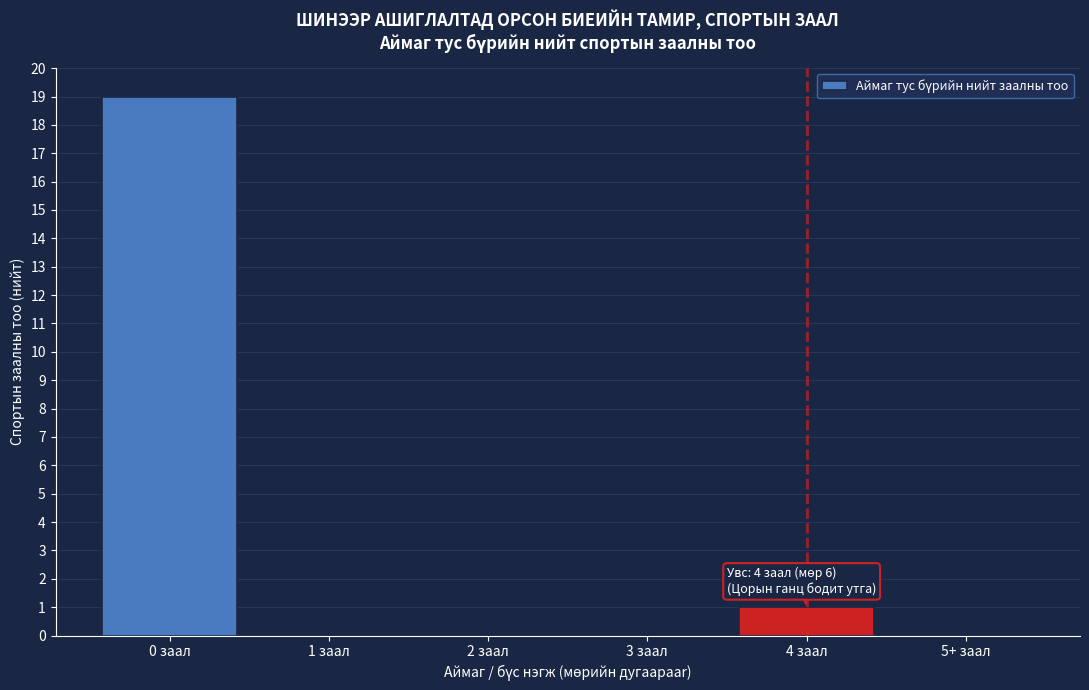

Reading left to right, extract all data points from this chart.

0 заал=19	1 заал=0	2 заал=0	3 заал=0	4 заал=1	5+ заал=0